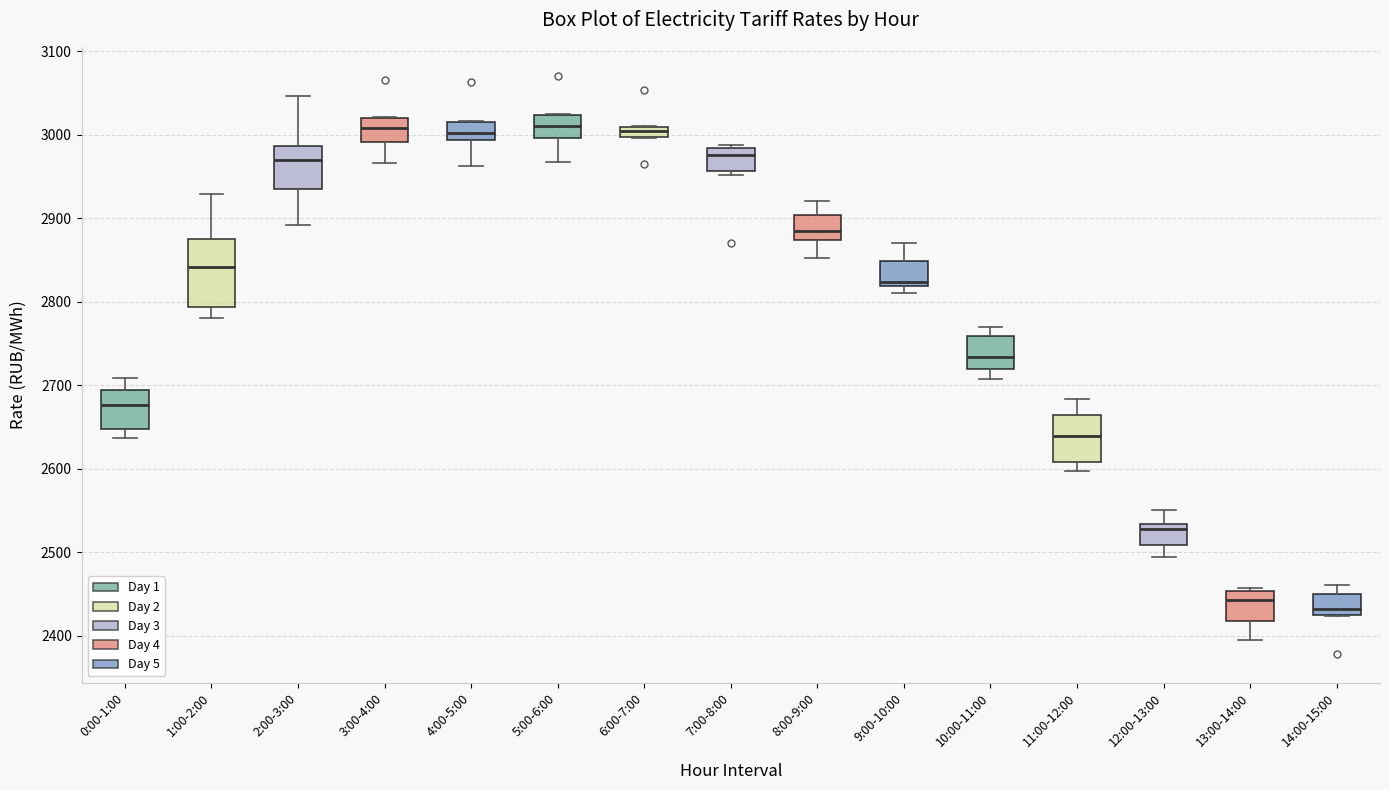

Where is the lower edge of the box for 7:00-8:00 on the y-axis? The values are not printed on the chart, so give them approximately, as read against the axis.

2960